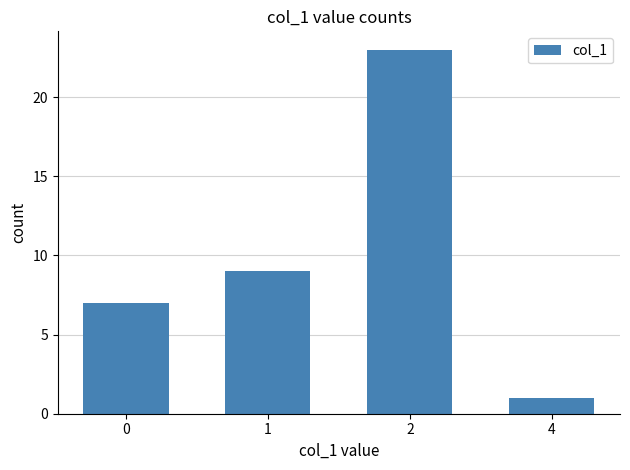

Reading left to right, what are all the values shown in this chart?

7	9	23	1